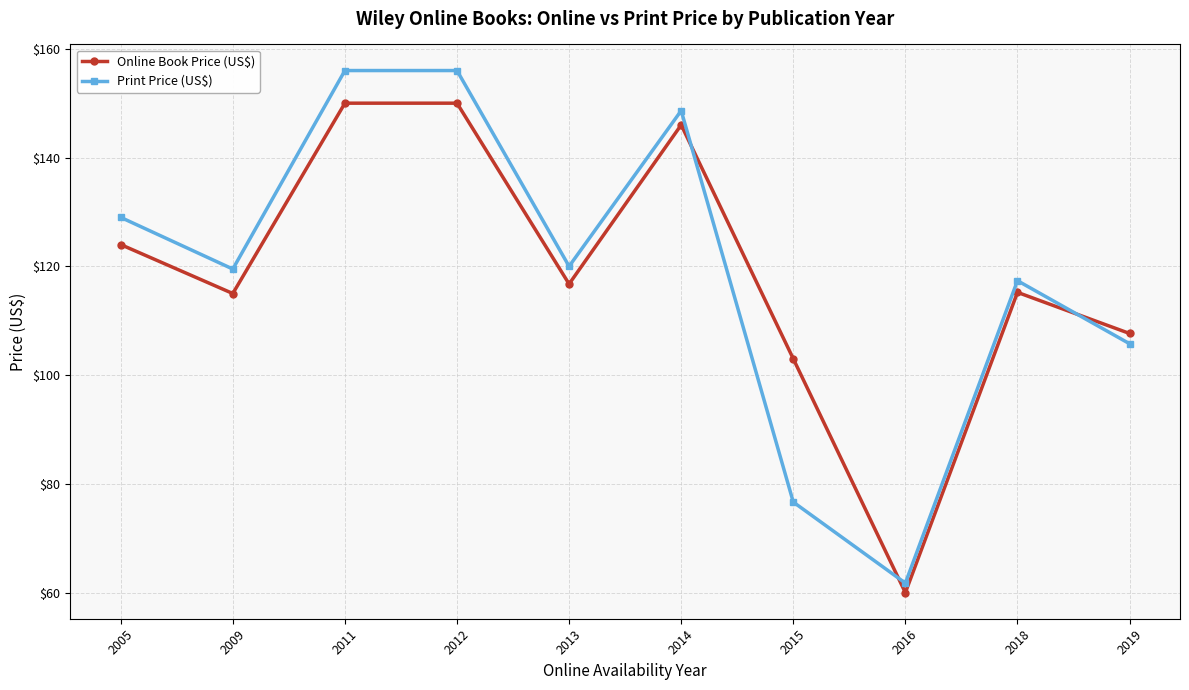

Where is the first local minimum for Online Book Price (US$)?

2009